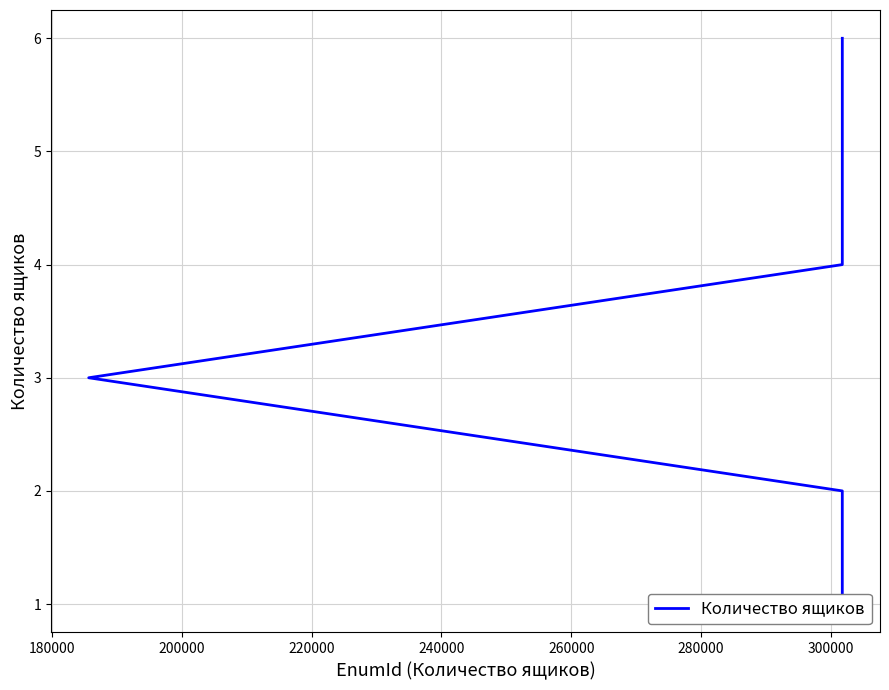

Count the number of data series in this chart.

1